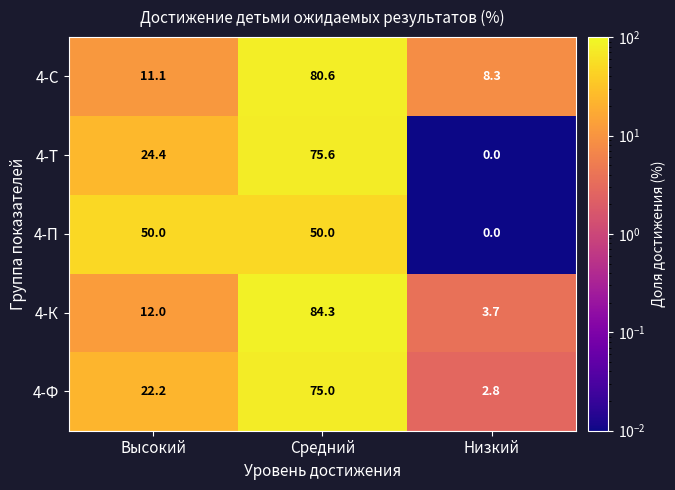

Reading right to left, extract all data points from this chart.

4-С: 8.3	80.6	11.1
4-Т: 0.0	75.6	24.4
4-П: 0.0	50.0	50.0
4-К: 3.7	84.3	12.0
4-Ф: 2.8	75.0	22.2